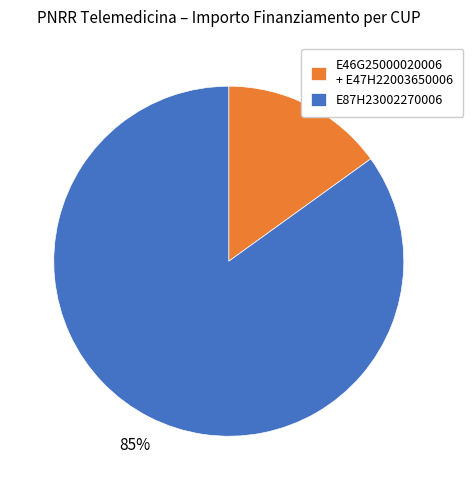

Does any single category account for the majority?

Yes